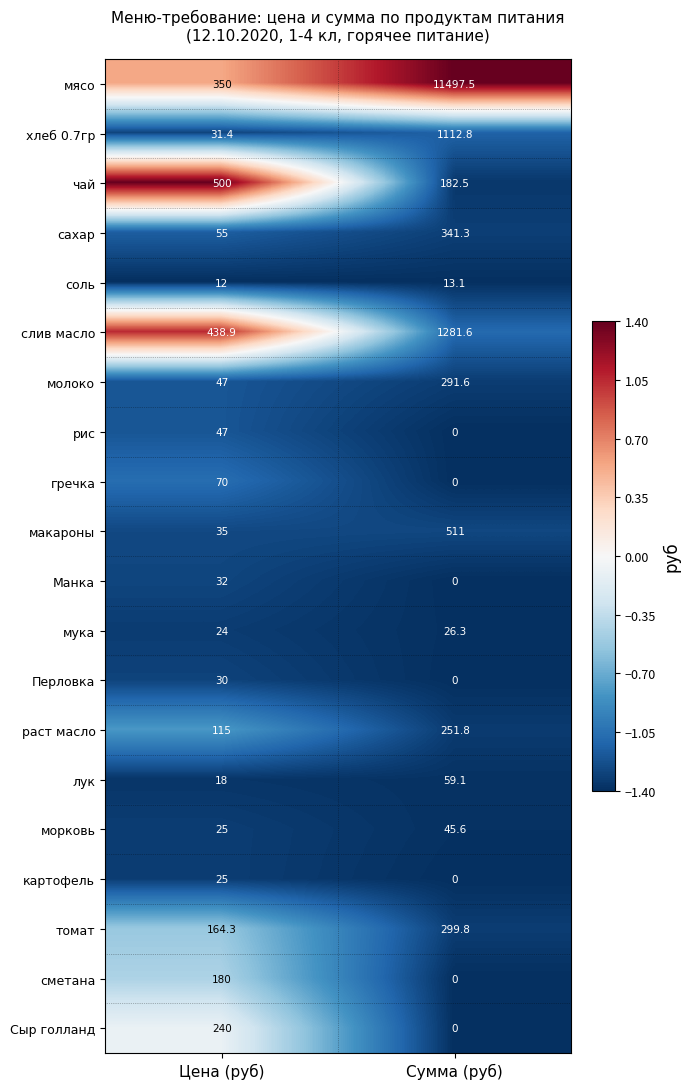

The value of хлеб 0.7гр at Цена (руб) is 31.4. True or false?

True